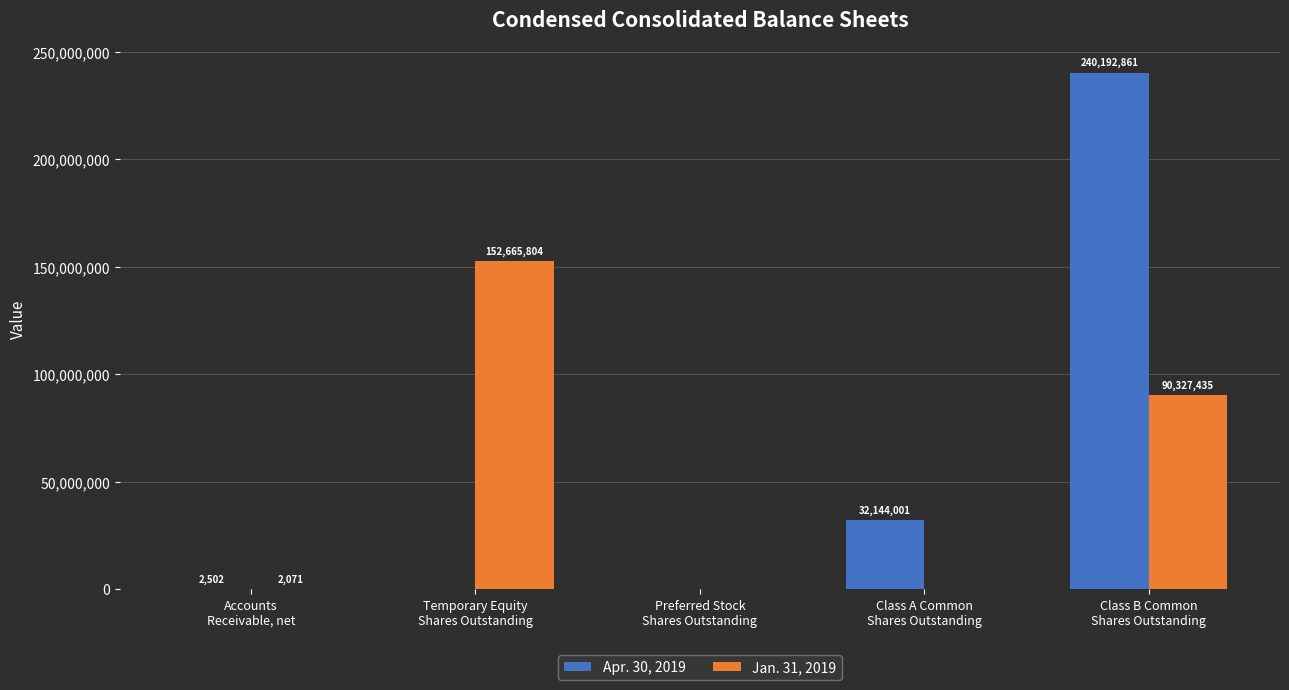

Reading right to left, transcribe all the data shown in this chart.

Apr. 30, 2019: 240192861	32144001	0	0	2502
Jan. 31, 2019: 90327435	0	0	152665804	2071